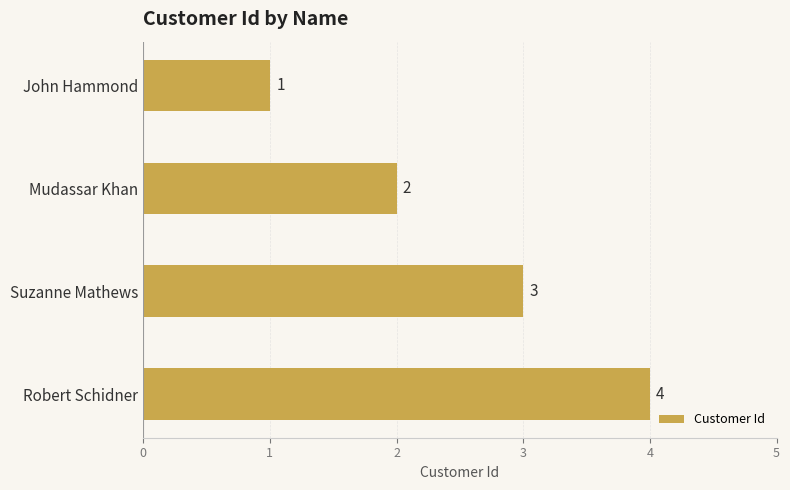

Between Mudassar Khan and John Hammond, which is larger?

Mudassar Khan